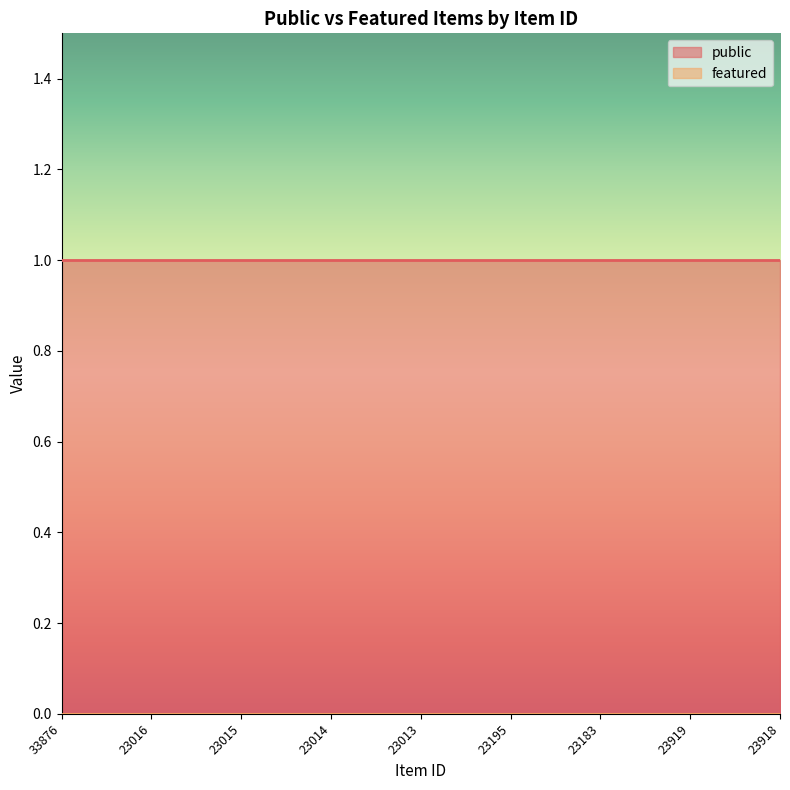

The featured series shows 0 at 23195. True or false?

True